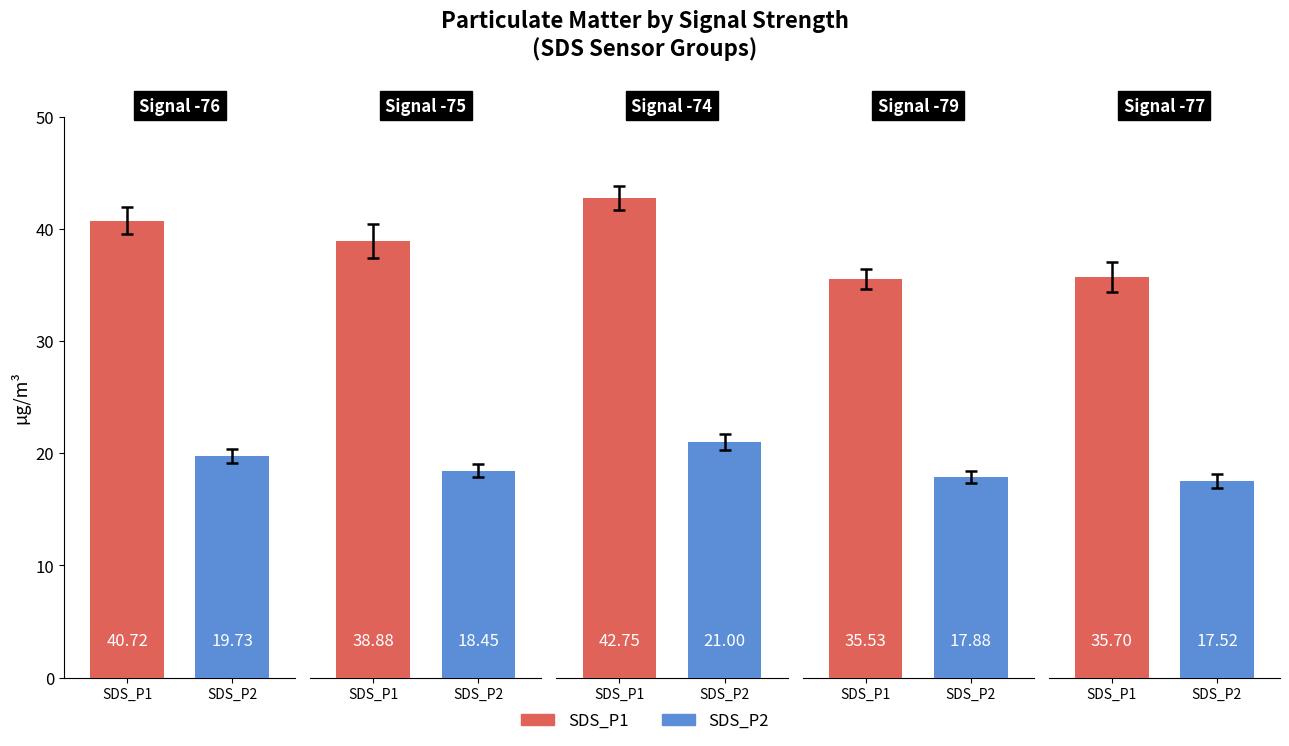

True or false: SDS_P2 has a value of 28.8 at 11.

False